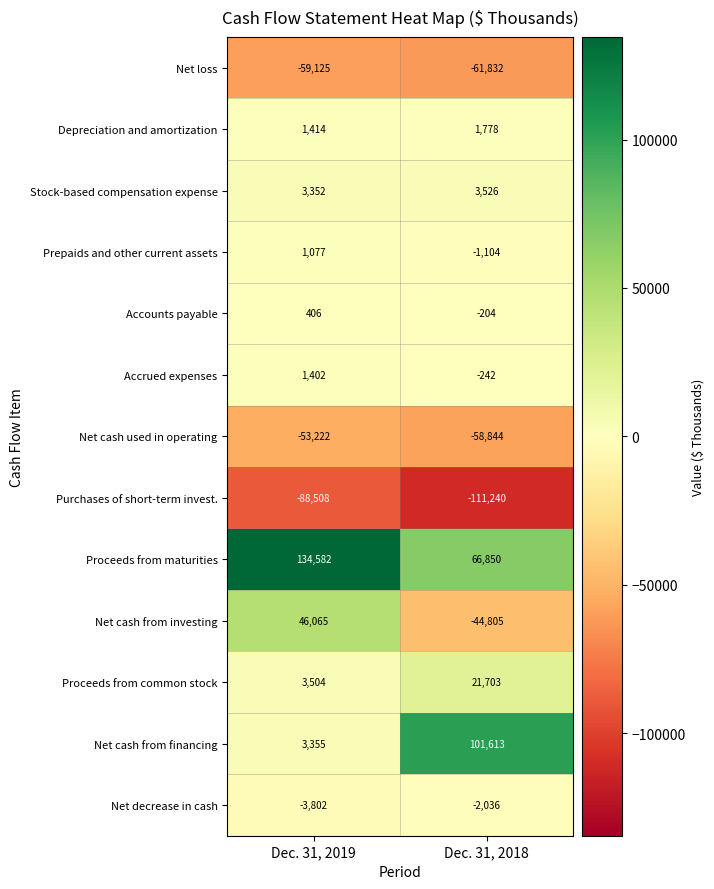

What is the approximate value of Accrued expenses at Dec. 31, 2019?

1402